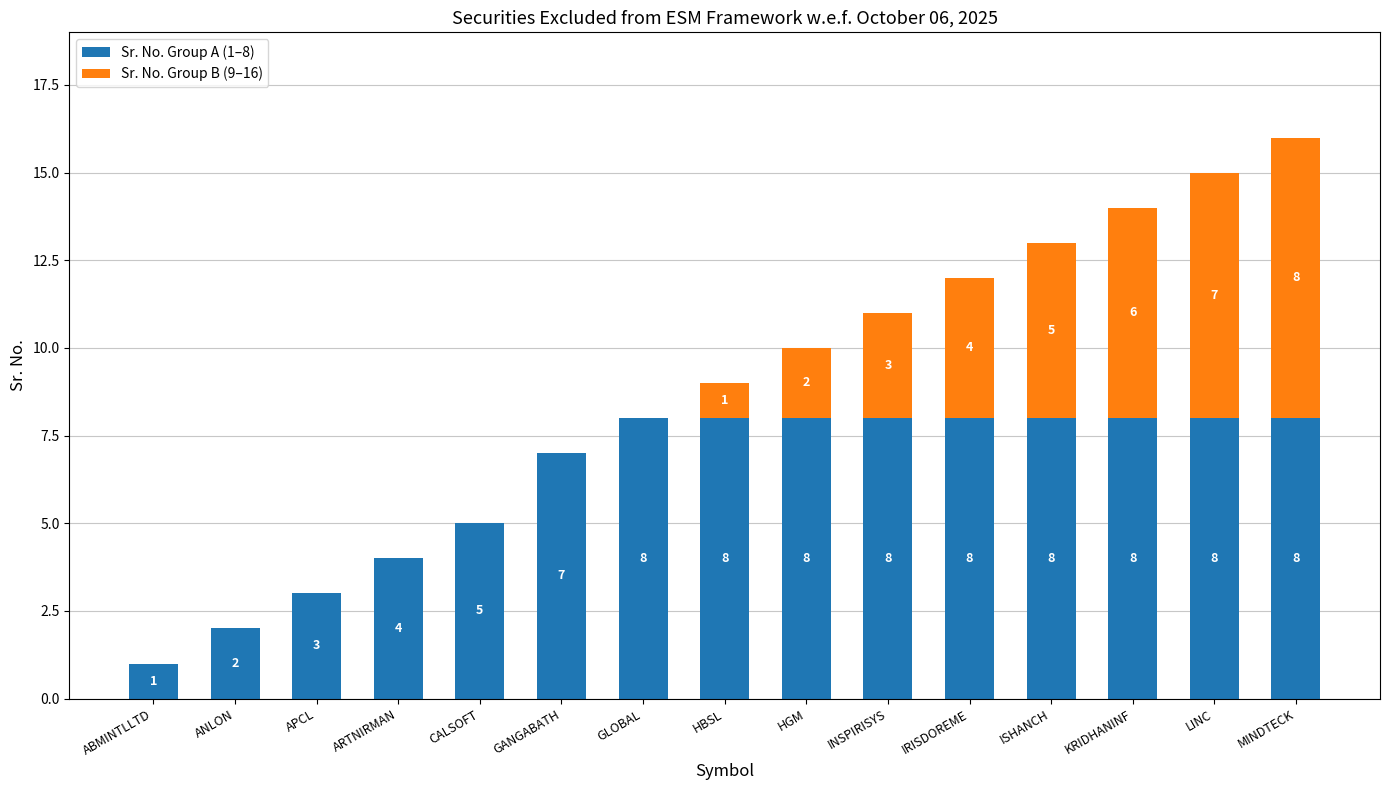

Is it true that Sr. No. Group A (1–8) equals 8 at MINDTECK?

True